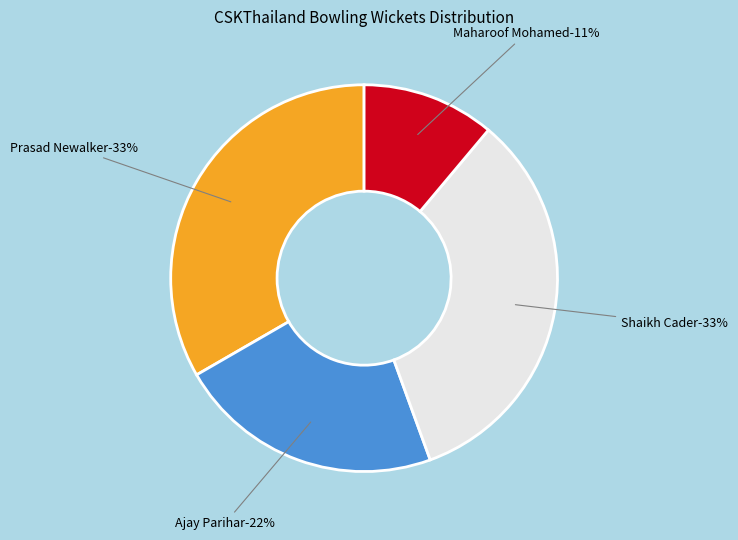

Which slice is the largest?

Prasad Newalker